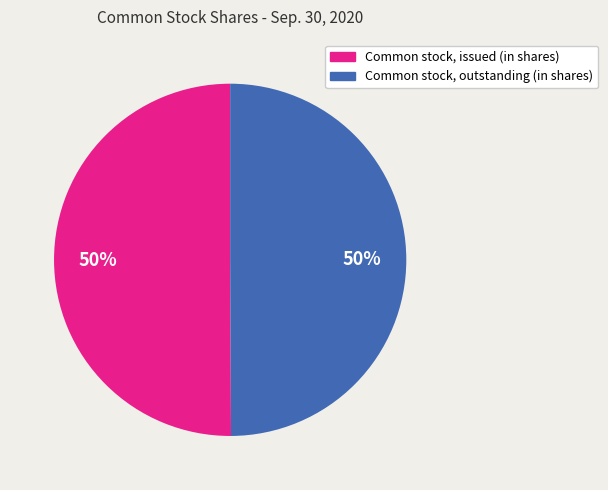

To the nearest percent, what is the combined percentage of Common stock, outstanding (in shares) and Common stock, issued (in shares)?

100%